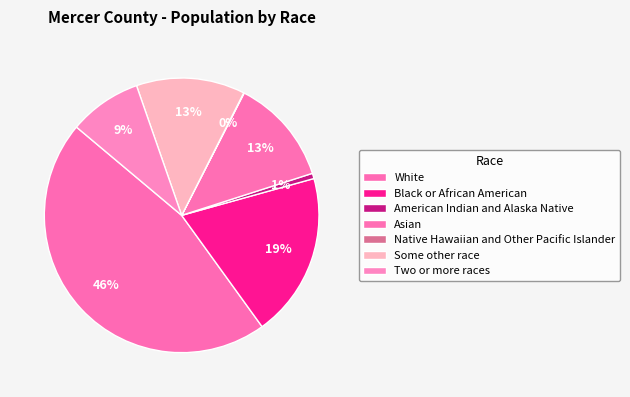

Between Asian and Black or African American, which is larger?

Black or African American